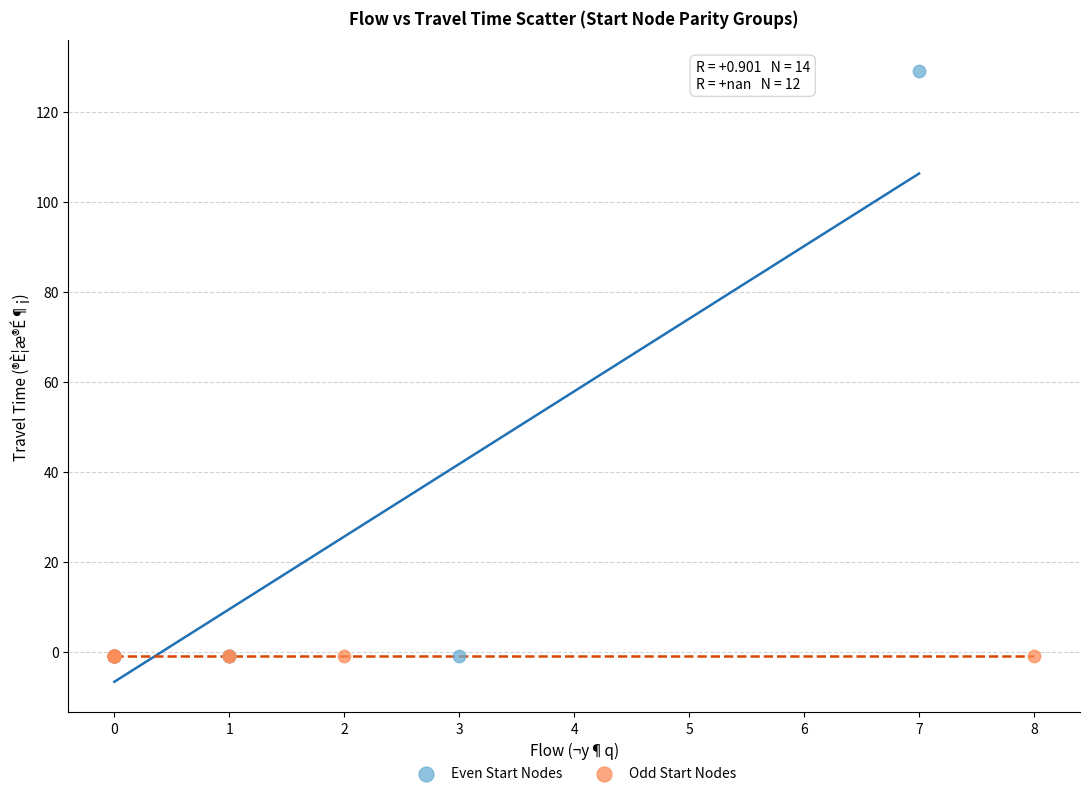

Which series contains the highest Y value?

Even Start Nodes